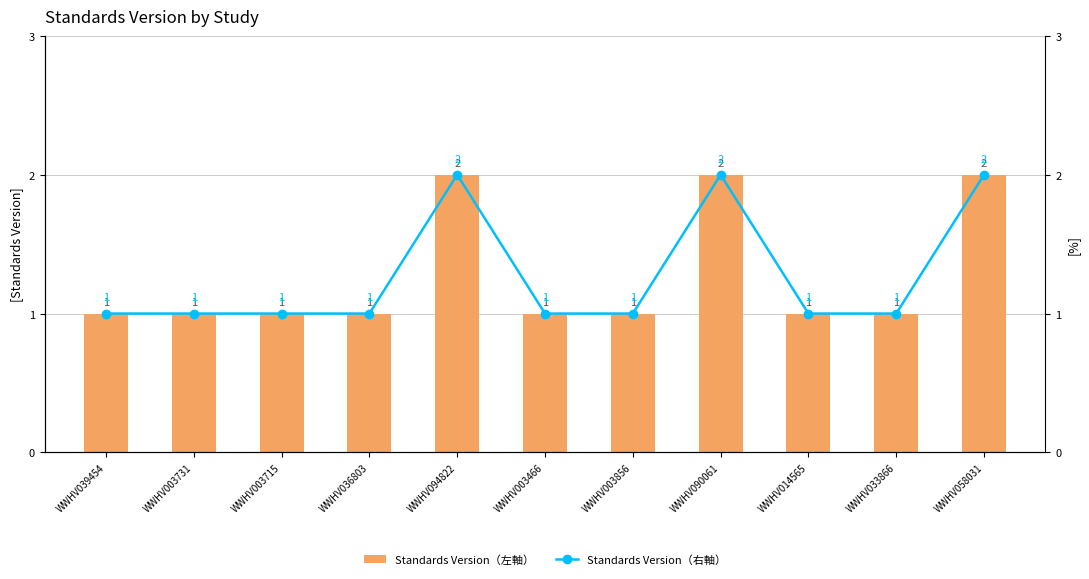

At how many categories does at least one series exceed 1?

3